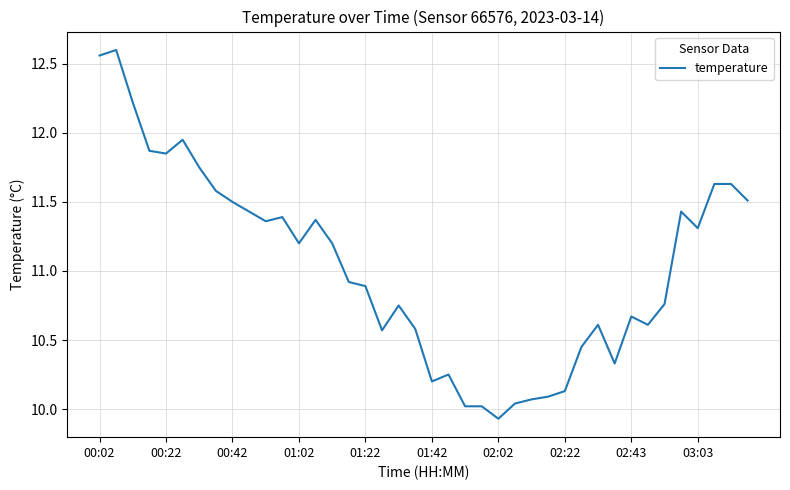

What is the difference between the maximum and minimum values?

2.7